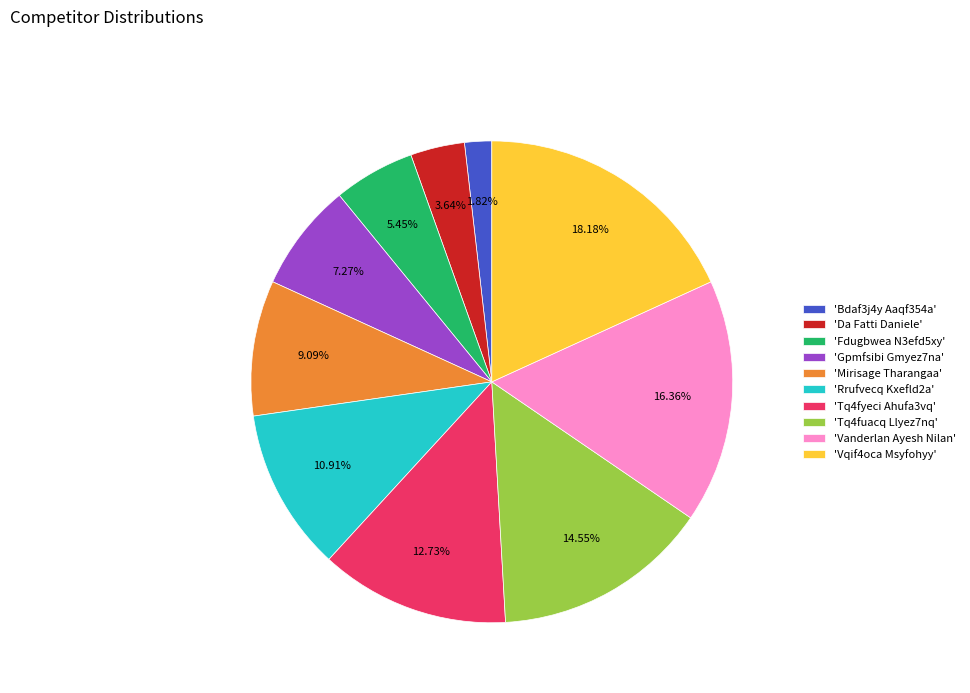

Rank the categories by value from highest to lowest.

'Vqif4oca Msyfohyy', 'Vanderlan Ayesh Nilan', 'Tq4fuacq Llyez7nq', 'Tq4fyeci Ahufa3vq', 'Rrufvecq Kxefld2a', 'Mirisage Tharangaa', 'Gpmfsibi Gmyez7na', 'Fdugbwea N3efd5xy', 'Da Fatti Daniele', 'Bdaf3j4y Aaqf354a'